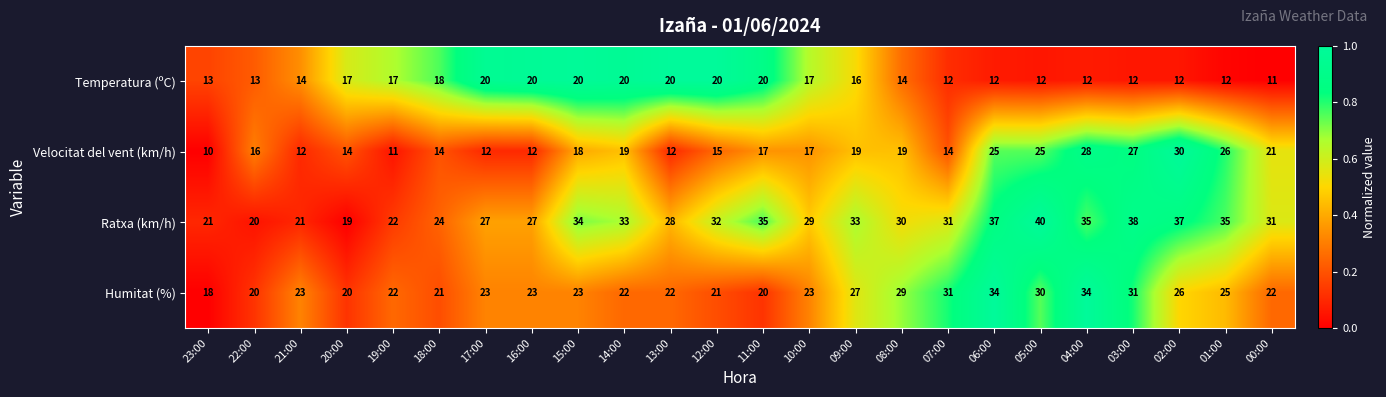

Which series changed the most between 12:00 and 09:00?

Humitat (%)